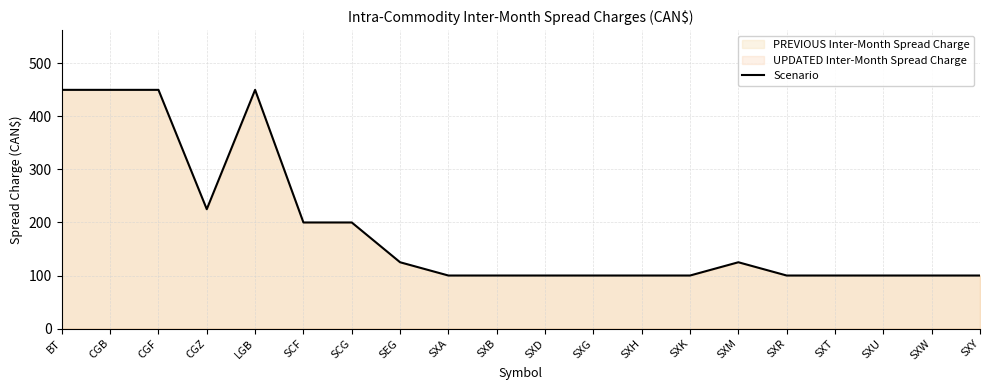

True or false: the data shows 100 at SXK.

True